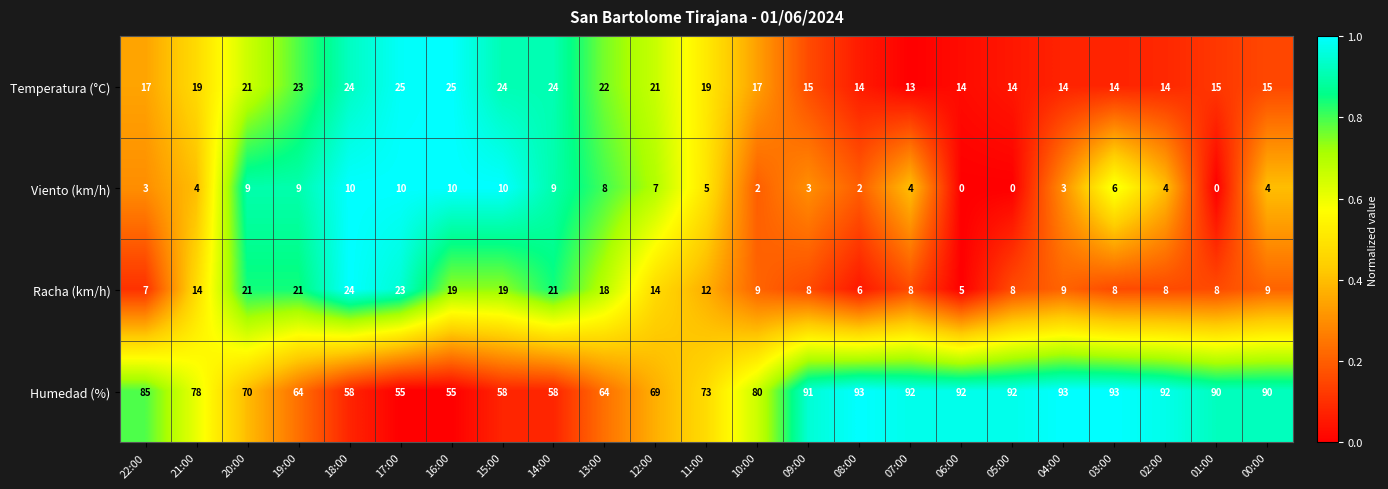

Is the value of Viento (km/h) at 08:00 greater than the value of Humedad (%) at 06:00?

No